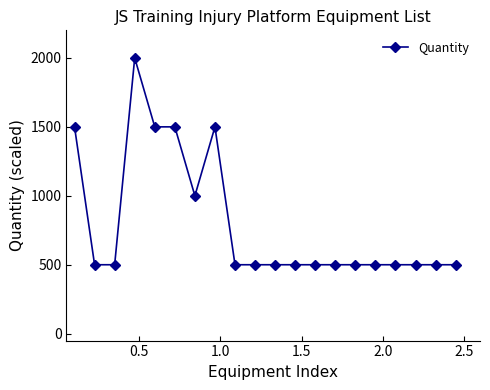

Does the chart display data point markers on the line(s)?

Yes